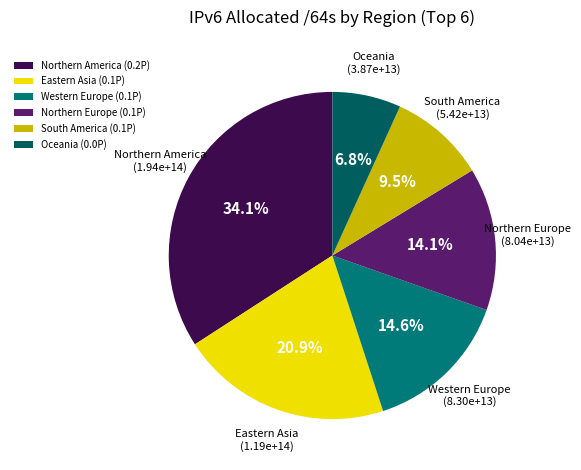

Between Oceania and Western Europe, which is larger?

Western Europe